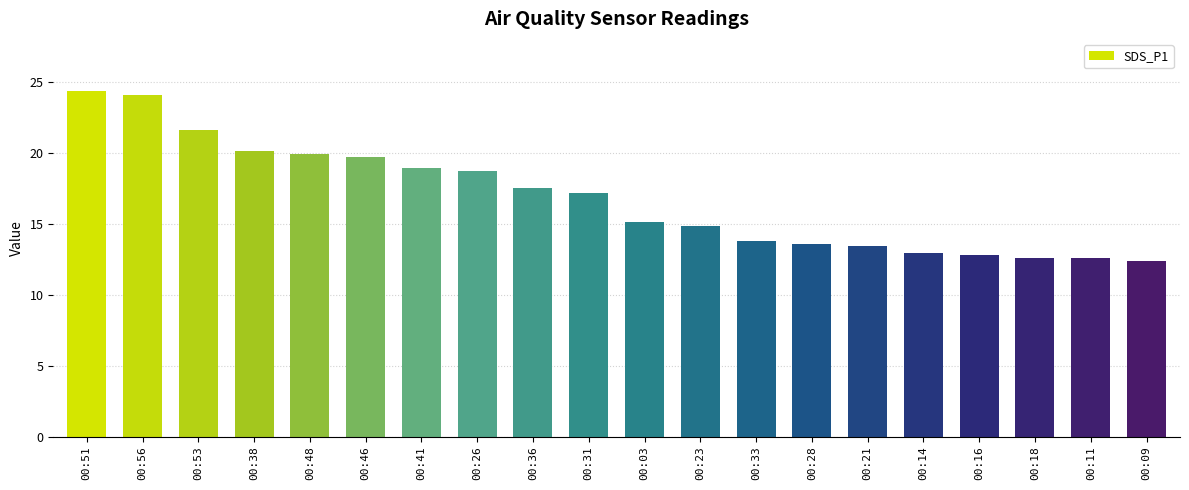

What is the sum of all values?

336.0